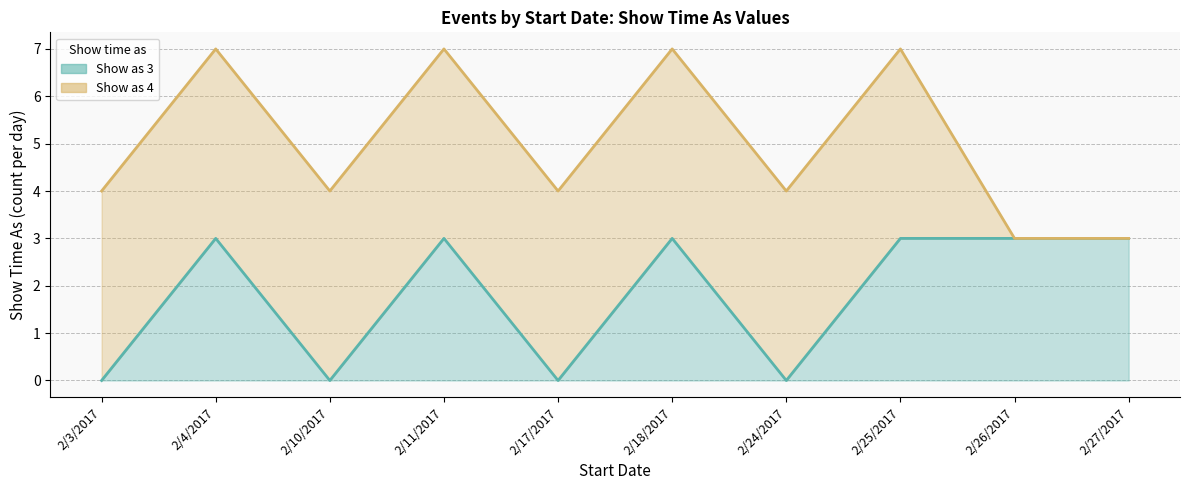

How many categories are shown in the chart?

10